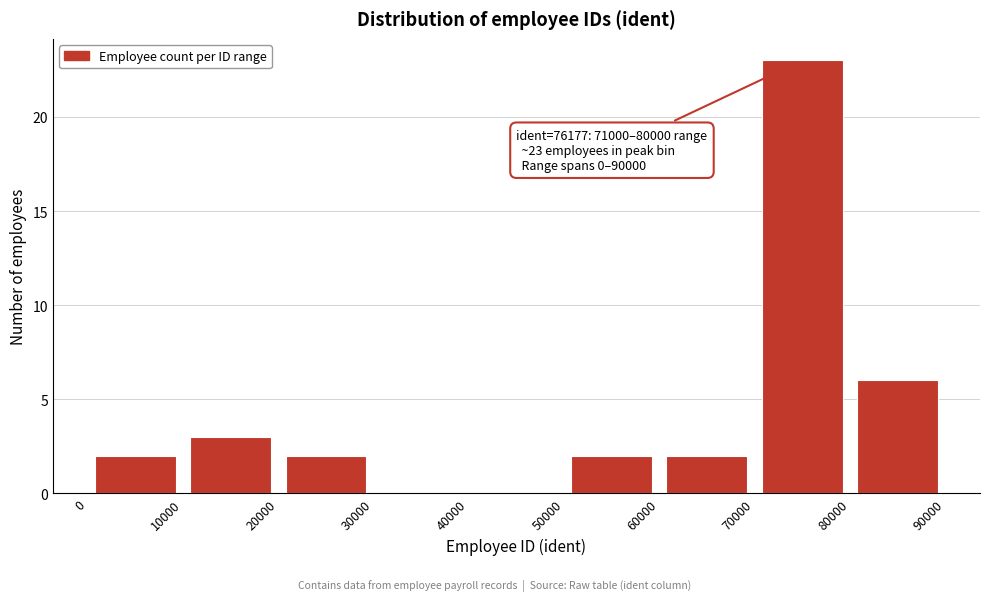

Over which range of the x-axis is the bar tallest?

70000 to 80000